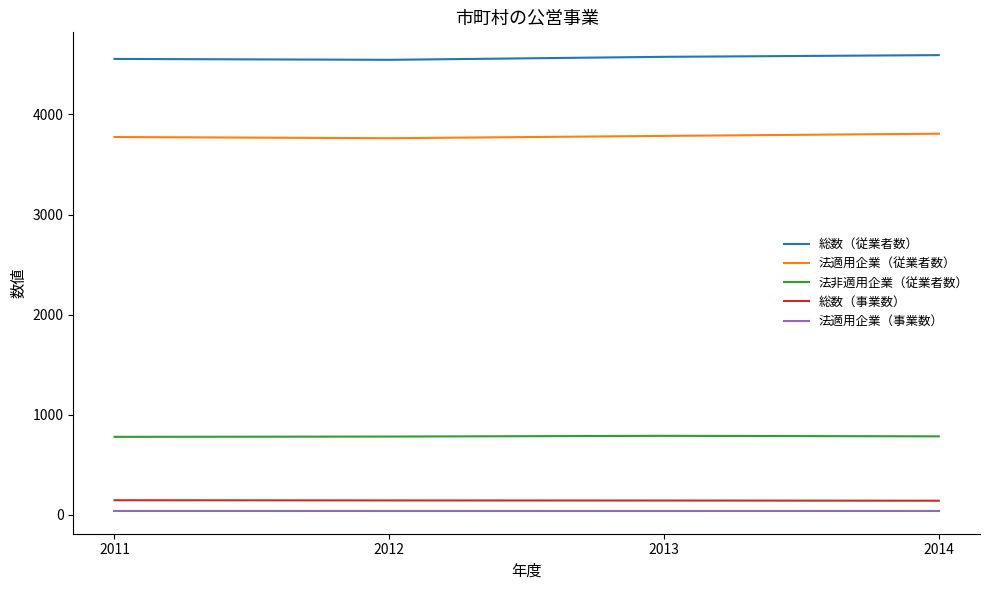

List the series in order of their peak value, lowest first.

法適用企業（事業数）, 総数（事業数）, 法非適用企業（従業者数）, 法適用企業（従業者数）, 総数（従業者数）